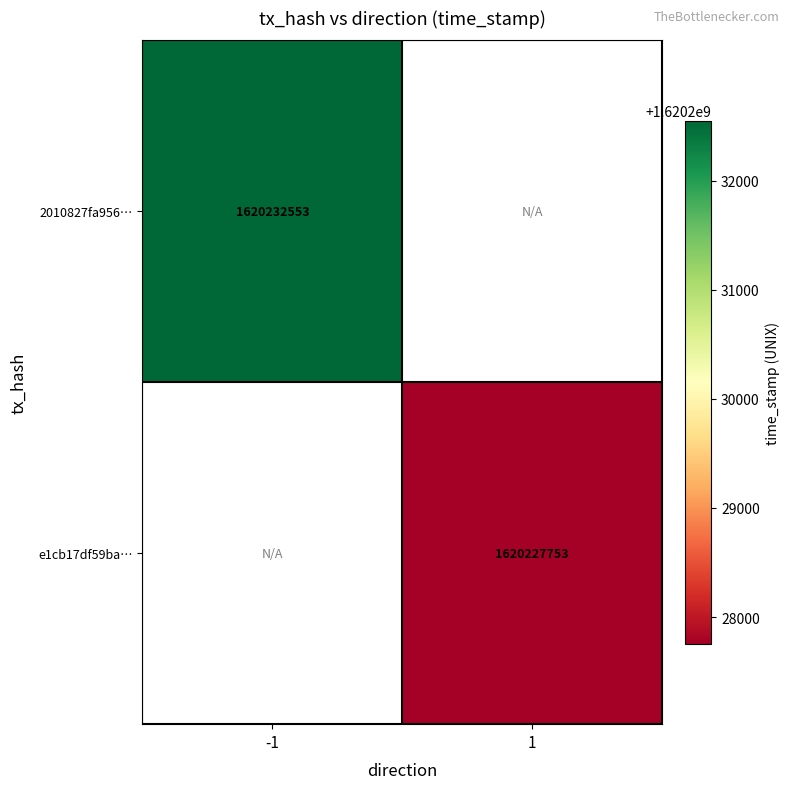

The value of 2010827fa956… at -1 is 1620232553. True or false?

True